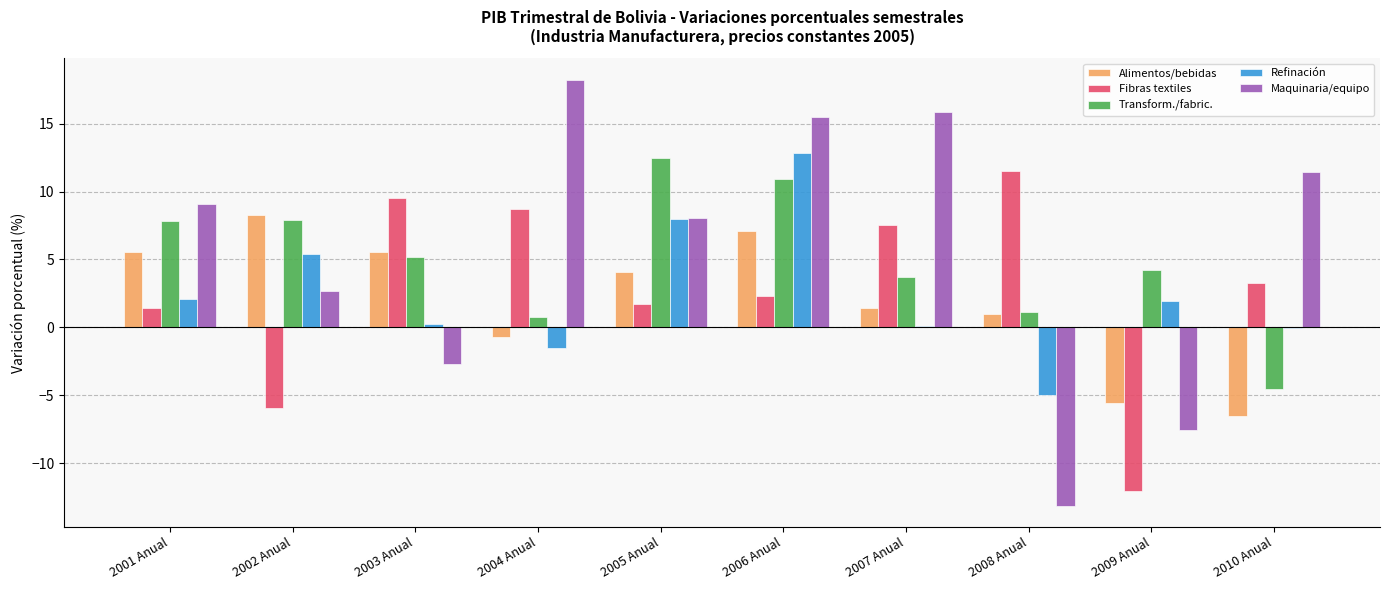

Are the bars grouped side by side (vs. stacked)?

Yes